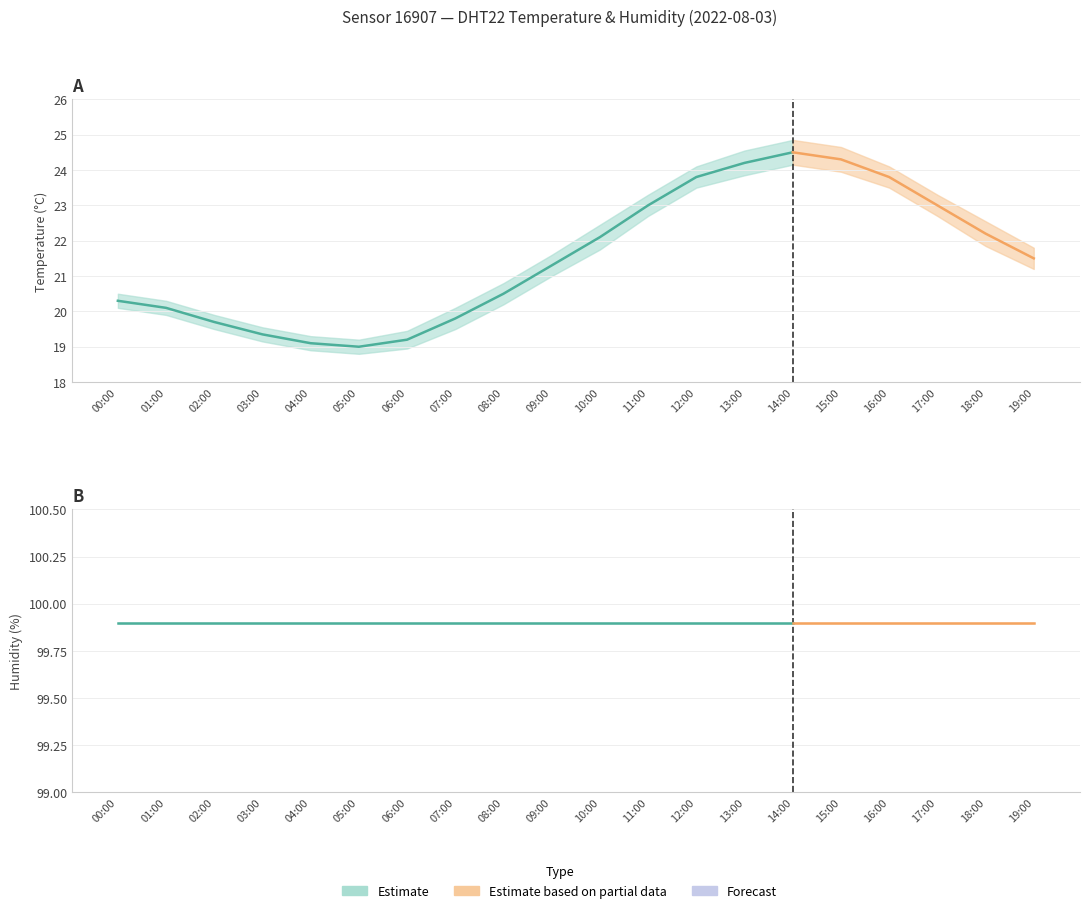

At which category does temperature reach its first local peak?

14:00